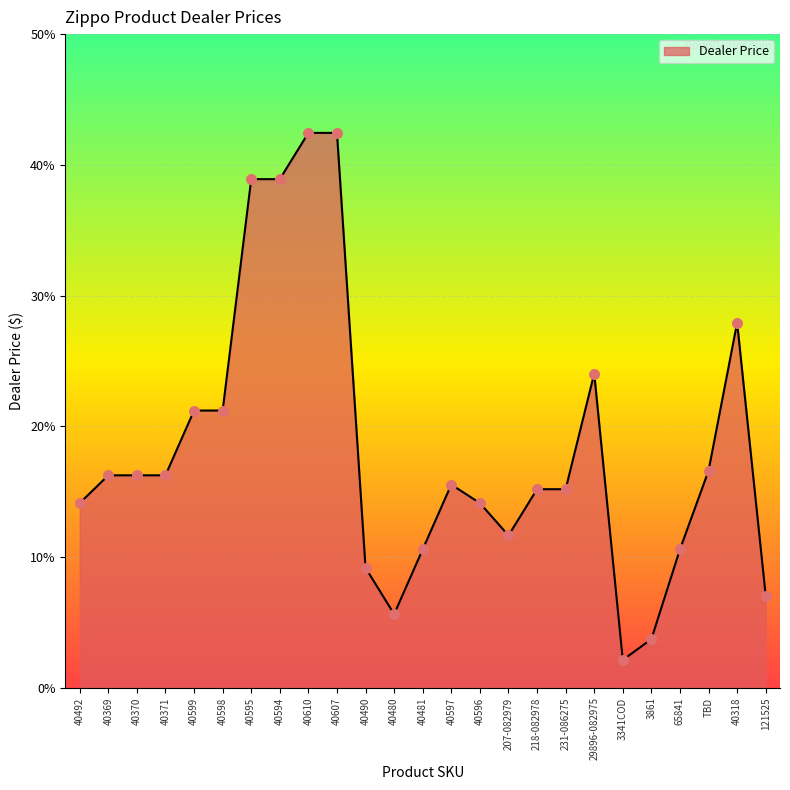

What is the ratio of the value at 40595 to the value at 40480?

6.9